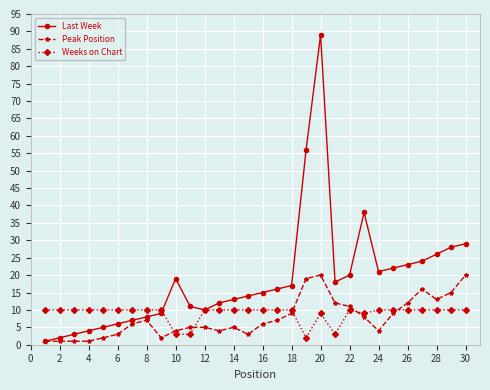

What is the maximum value for Last Week?

89